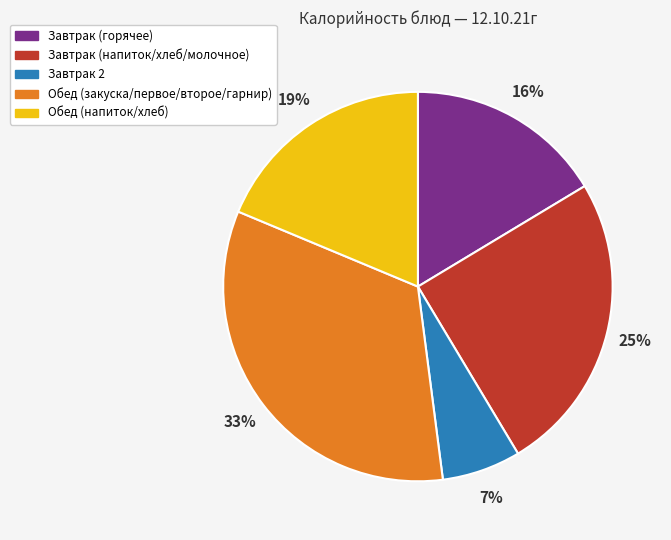

Does any single category account for the majority?

No